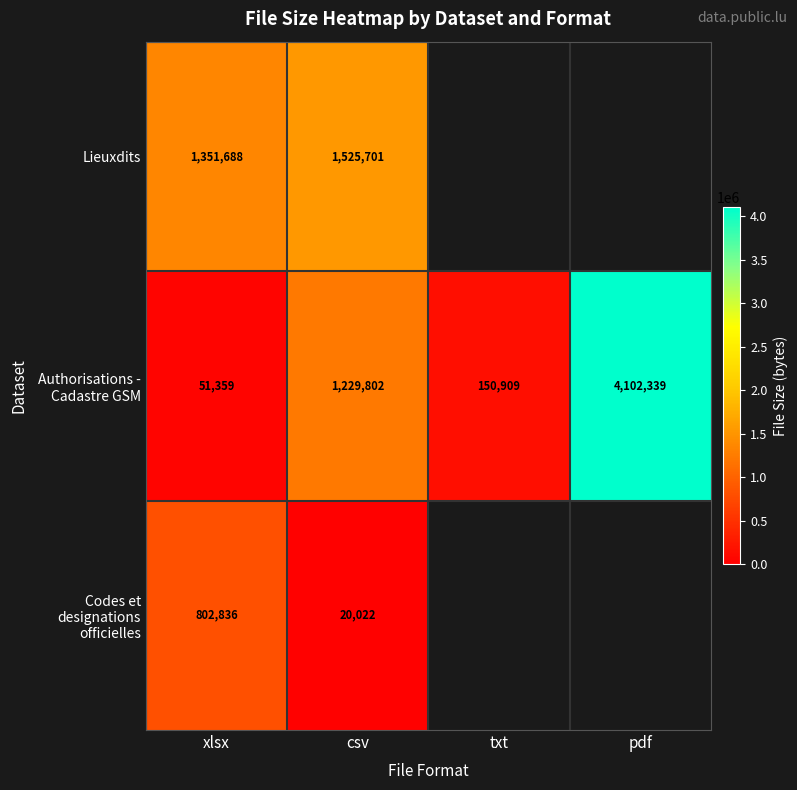

What is the difference between the second highest and minimum values in the Authorisations - Cadastre GSM series?

1178443